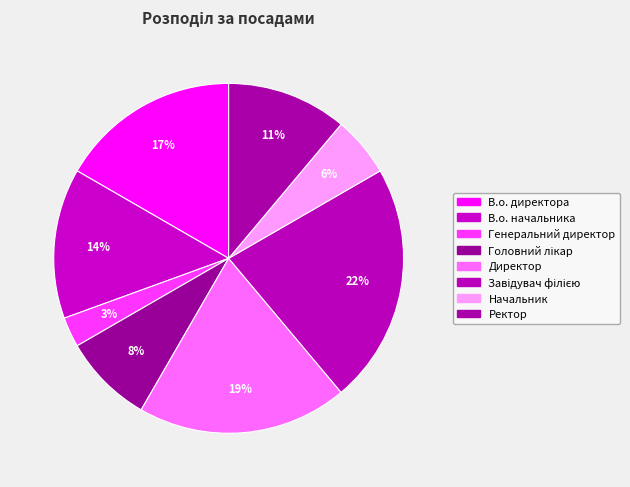

How many segments does this pie chart have?

8